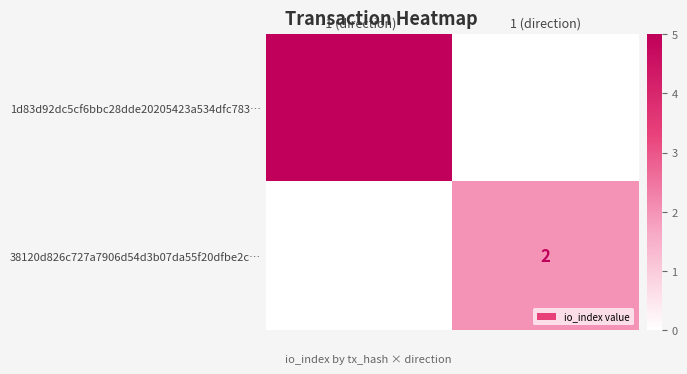

Which series has the largest range (max minus min)?

1d83d92dc5cf6bbc28dde20205423a534dfc783…